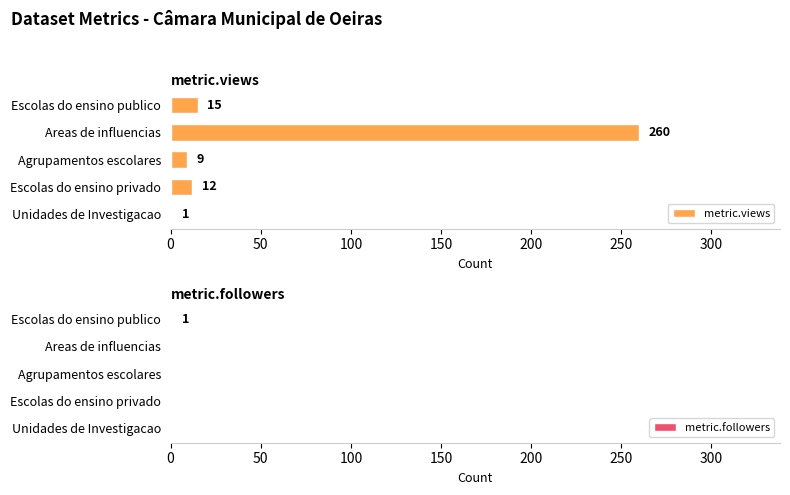

Does the chart contain stacked bars?

No